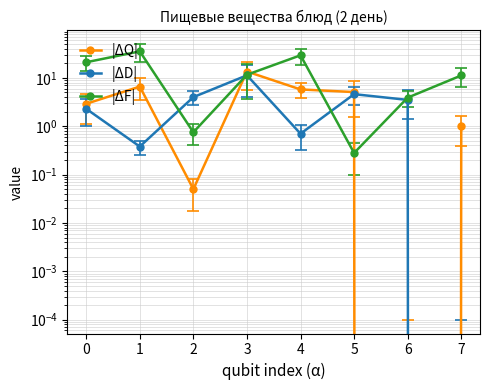

What is the difference between the maximum and minimum values in the Жиры series?

11.3